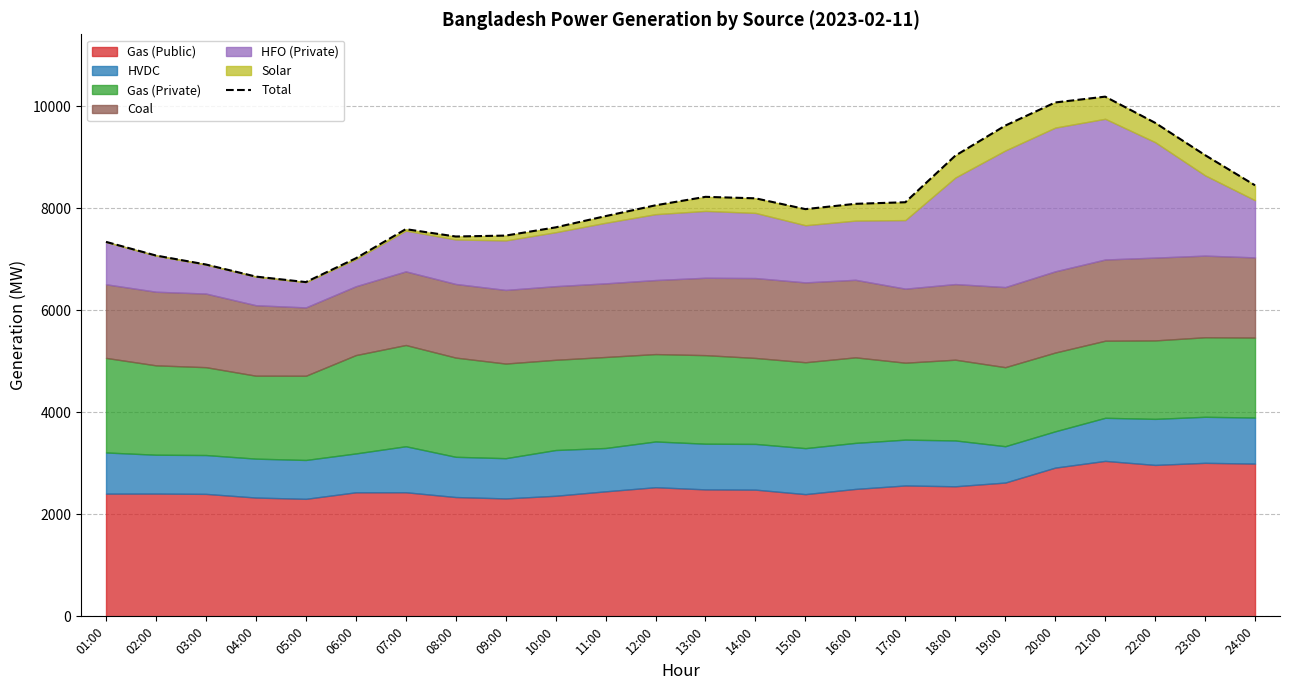

Which category has the highest value across all series?

21:00